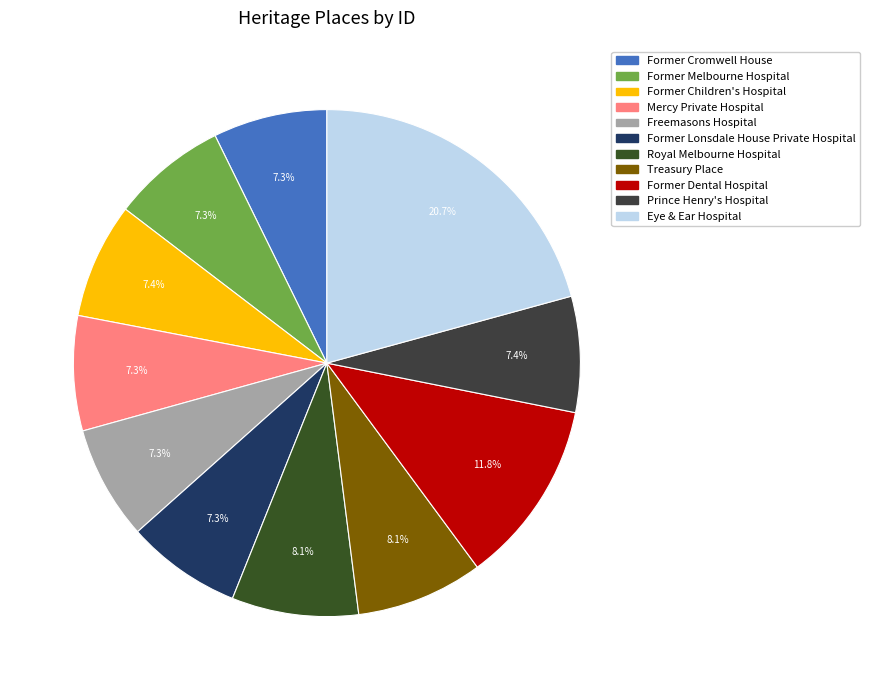

To the nearest percent, what portion does Treasury Place represent?

8%